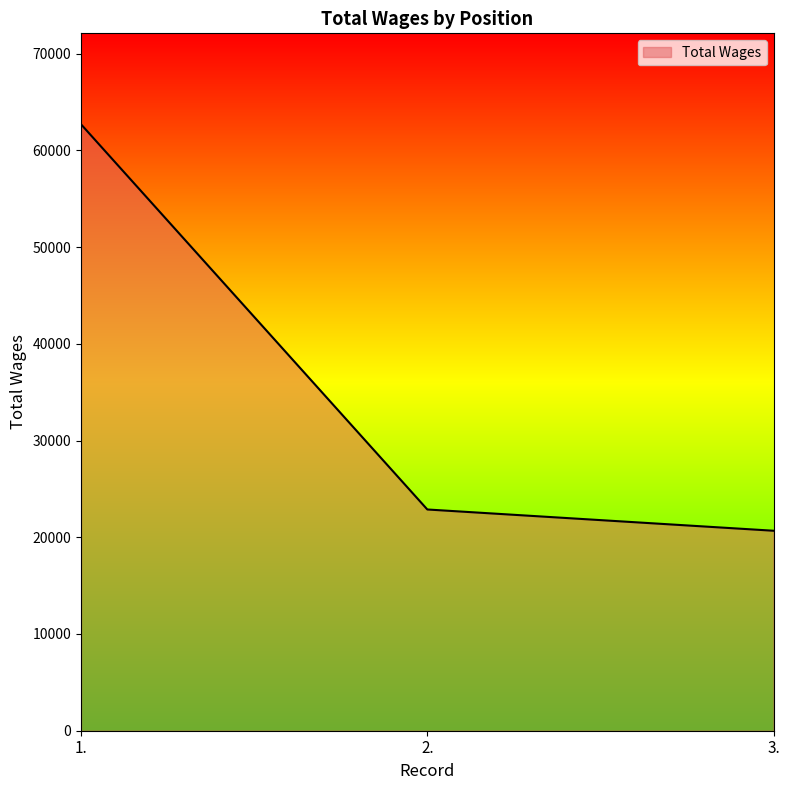

True or false: the data shows 62691 at 1..

True